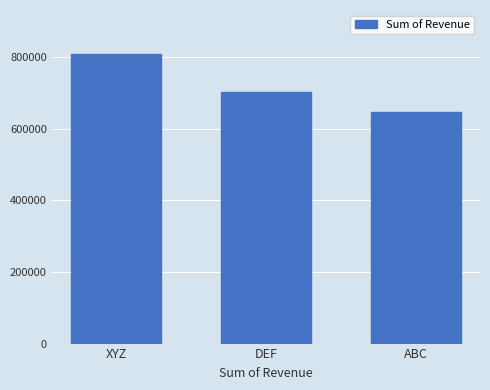

List the labels in order of value, largest first.

XYZ, DEF, ABC